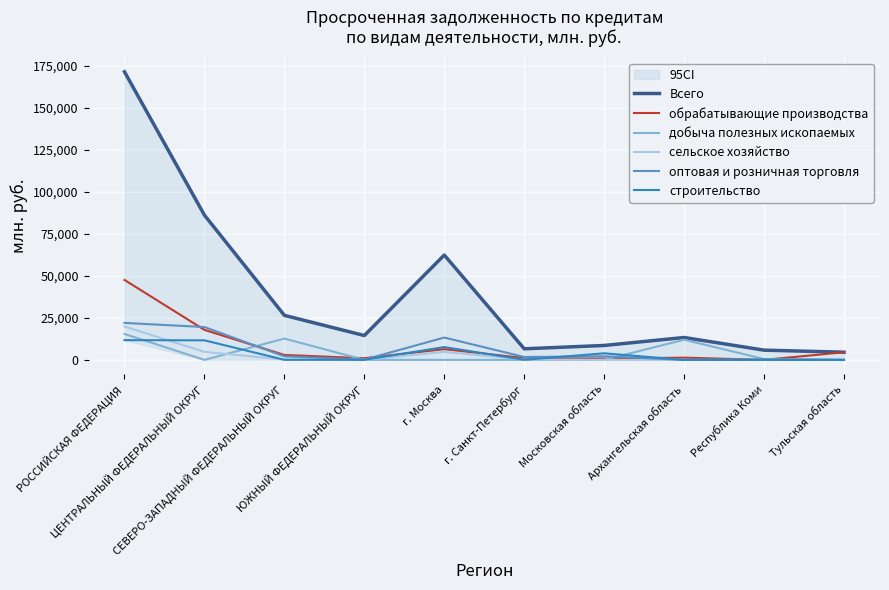

What is the sum of the обрабатывающие производства values at ЮЖНЫЙ ФЕДЕРАЛЬНЫЙ ОКРУГ and СЕВЕРО-ЗАПАДНЫЙ ФЕДЕРАЛЬНЫЙ ОКРУГ?

3918